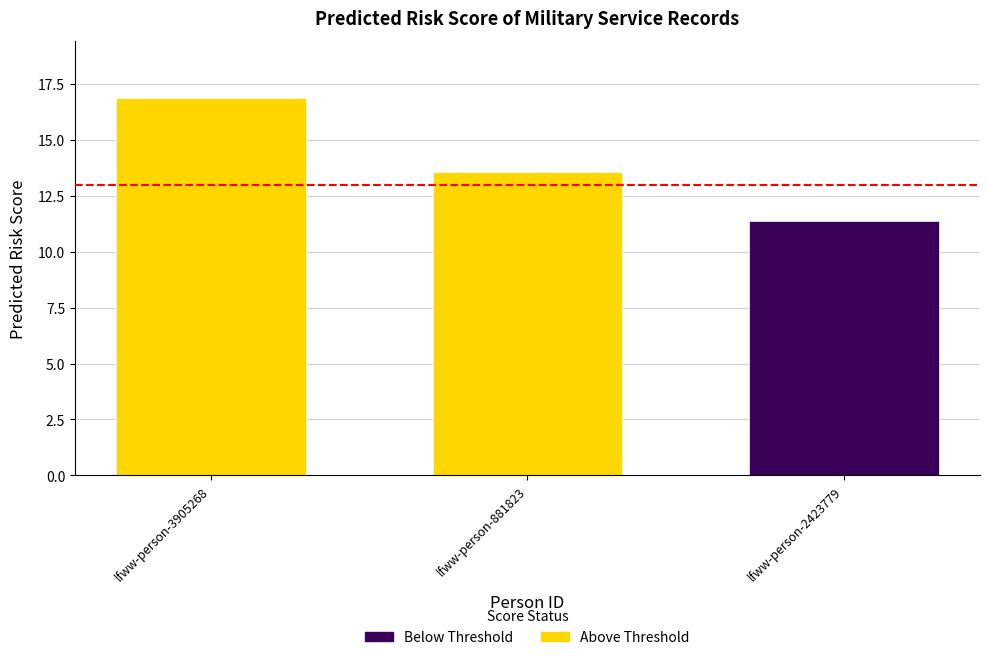

List the labels in order of value, largest first.

lfww-person-3905268, lfww-person-881823, lfww-person-2423779